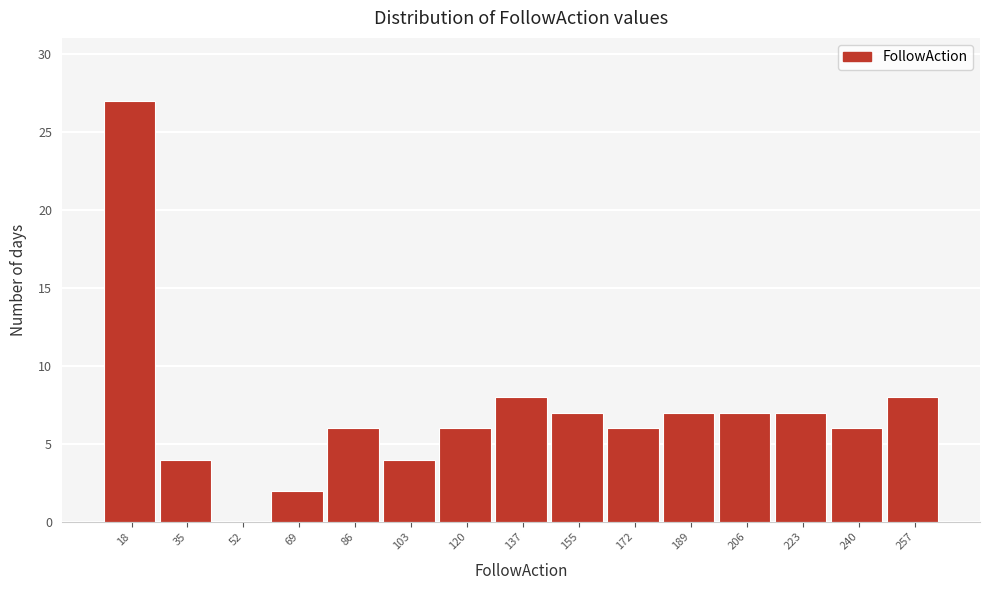

Reading right to left, transcribe all the data shown in this chart.

257=8	240=6	223=7	206=7	189=7	172=6	155=7	137=8	120=6	103=4	86=6	69=2	52=0	35=4	18=27